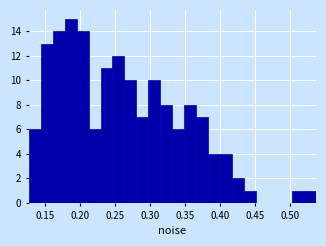

Read against the x-axis, roughly where is the centre of the tallest bar?

0.185